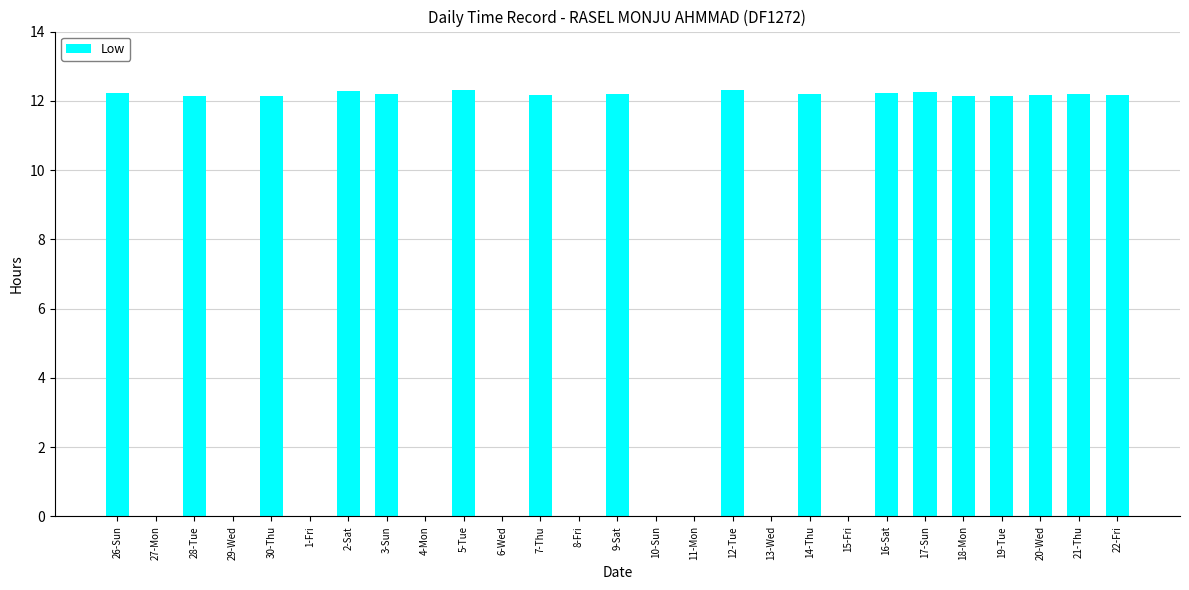

What is the change in value from 5-Tue to 8-Fri?

-12.3